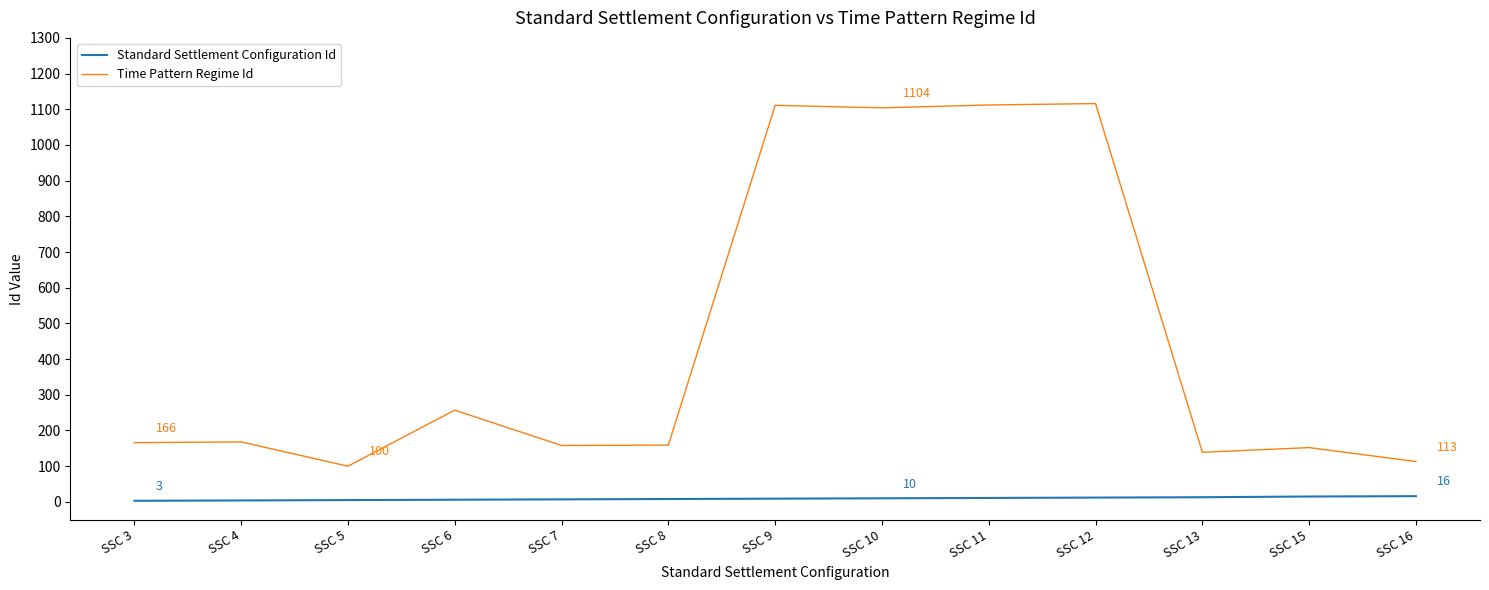

What is the difference between the maximum and minimum values in the Time Pattern Regime Id series?

1016